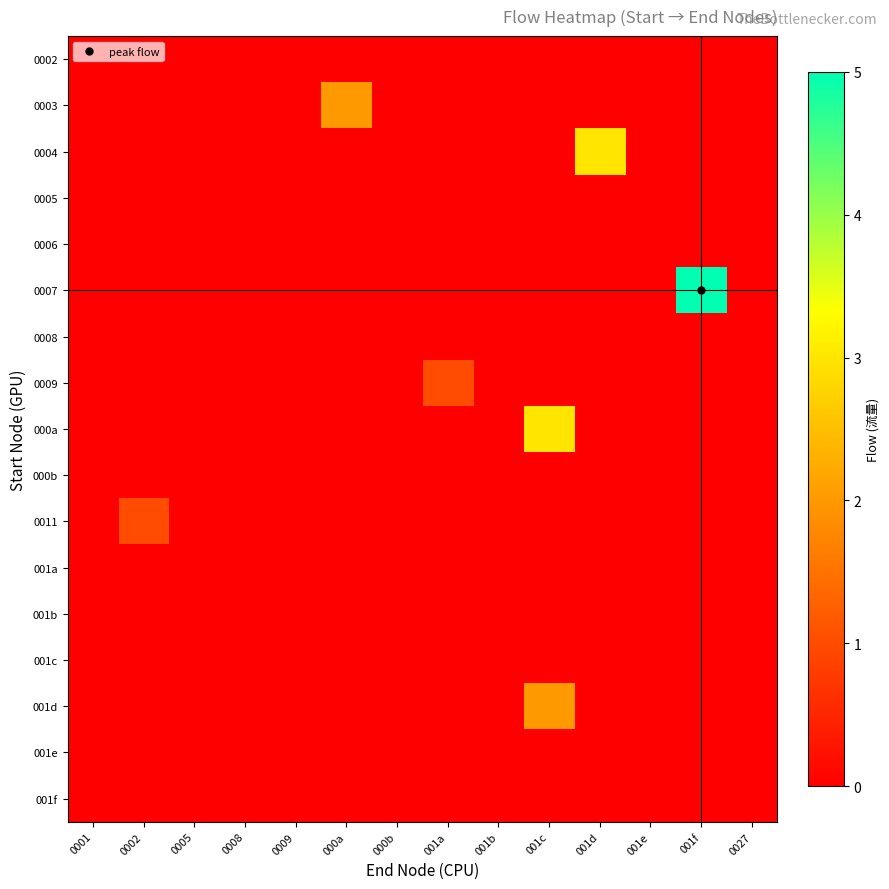

Reading left to right, transcribe all the data shown in this chart.

0002: 0001=0	0002=0	0005=0	0008=0	0009=0	000a=0	000b=0	001a=0	001b=0	001c=0	001d=0	001e=0	001f=0	0027=0
0003: 0001=0	0002=0	0005=0	0008=0	0009=0	000a=2	000b=0	001a=0	001b=0	001c=0	001d=0	001e=0	001f=0	0027=0
0004: 0001=0	0002=0	0005=0	0008=0	0009=0	000a=0	000b=0	001a=0	001b=0	001c=0	001d=3	001e=0	001f=0	0027=0
0005: 0001=0	0002=0	0005=0	0008=0	0009=0	000a=0	000b=0	001a=0	001b=0	001c=0	001d=0	001e=0	001f=0	0027=0
0006: 0001=0	0002=0	0005=0	0008=0	0009=0	000a=0	000b=0	001a=0	001b=0	001c=0	001d=0	001e=0	001f=0	0027=0
0007: 0001=0	0002=0	0005=0	0008=0	0009=0	000a=0	000b=0	001a=0	001b=0	001c=0	001d=0	001e=0	001f=5	0027=0
0008: 0001=0	0002=0	0005=0	0008=0	0009=0	000a=0	000b=0	001a=0	001b=0	001c=0	001d=0	001e=0	001f=0	0027=0
0009: 0001=0	0002=0	0005=0	0008=0	0009=0	000a=0	000b=0	001a=1	001b=0	001c=0	001d=0	001e=0	001f=0	0027=0
000a: 0001=0	0002=0	0005=0	0008=0	0009=0	000a=0	000b=0	001a=0	001b=0	001c=3	001d=0	001e=0	001f=0	0027=0
000b: 0001=0	0002=0	0005=0	0008=0	0009=0	000a=0	000b=0	001a=0	001b=0	001c=0	001d=0	001e=0	001f=0	0027=0
0011: 0001=0	0002=1	0005=0	0008=0	0009=0	000a=0	000b=0	001a=0	001b=0	001c=0	001d=0	001e=0	001f=0	0027=0
001a: 0001=0	0002=0	0005=0	0008=0	0009=0	000a=0	000b=0	001a=0	001b=0	001c=0	001d=0	001e=0	001f=0	0027=0
001b: 0001=0	0002=0	0005=0	0008=0	0009=0	000a=0	000b=0	001a=0	001b=0	001c=0	001d=0	001e=0	001f=0	0027=0
001c: 0001=0	0002=0	0005=0	0008=0	0009=0	000a=0	000b=0	001a=0	001b=0	001c=0	001d=0	001e=0	001f=0	0027=0
001d: 0001=0	0002=0	0005=0	0008=0	0009=0	000a=0	000b=0	001a=0	001b=0	001c=2	001d=0	001e=0	001f=0	0027=0
001e: 0001=0	0002=0	0005=0	0008=0	0009=0	000a=0	000b=0	001a=0	001b=0	001c=0	001d=0	001e=0	001f=0	0027=0
001f: 0001=0	0002=0	0005=0	0008=0	0009=0	000a=0	000b=0	001a=0	001b=0	001c=0	001d=0	001e=0	001f=0	0027=0